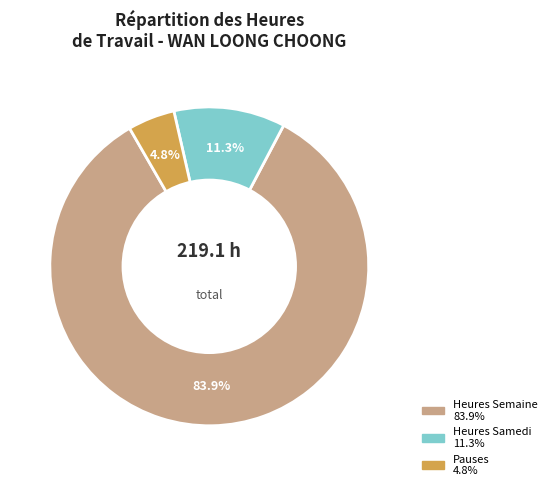

Is there any slice that represents more than half of the pie?

Yes